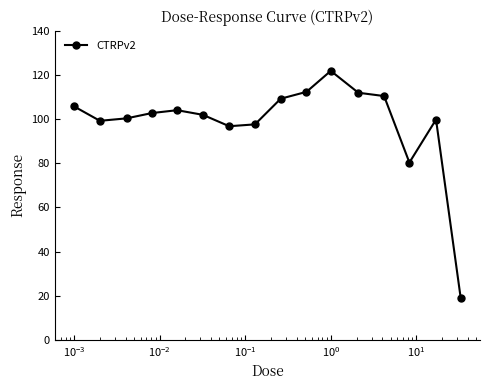

What is the average value?

98.3